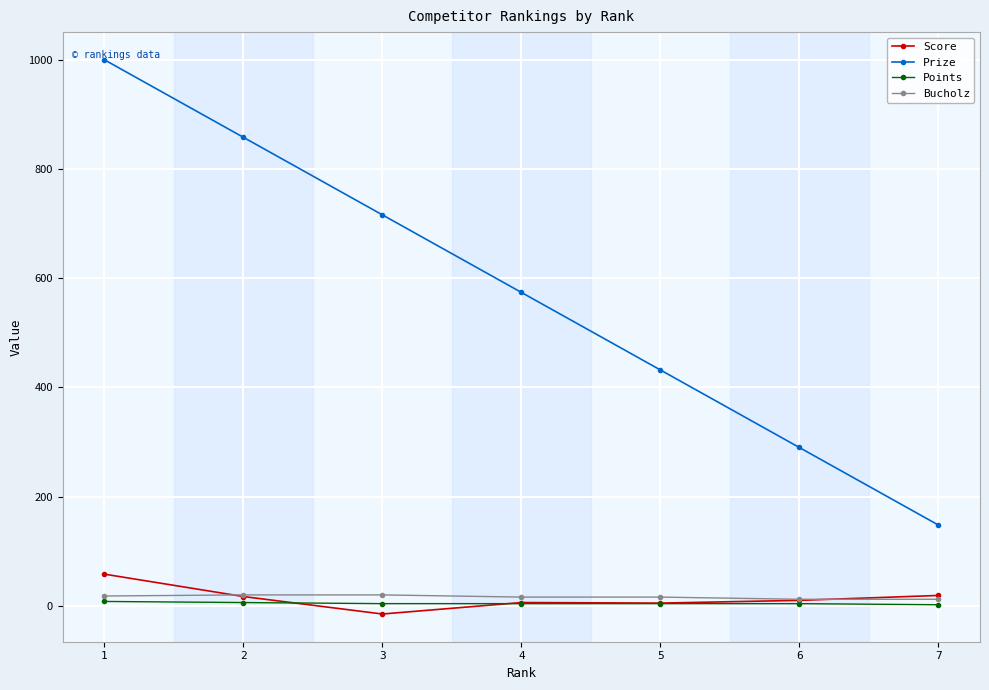

What is the sum of all Points values?

32